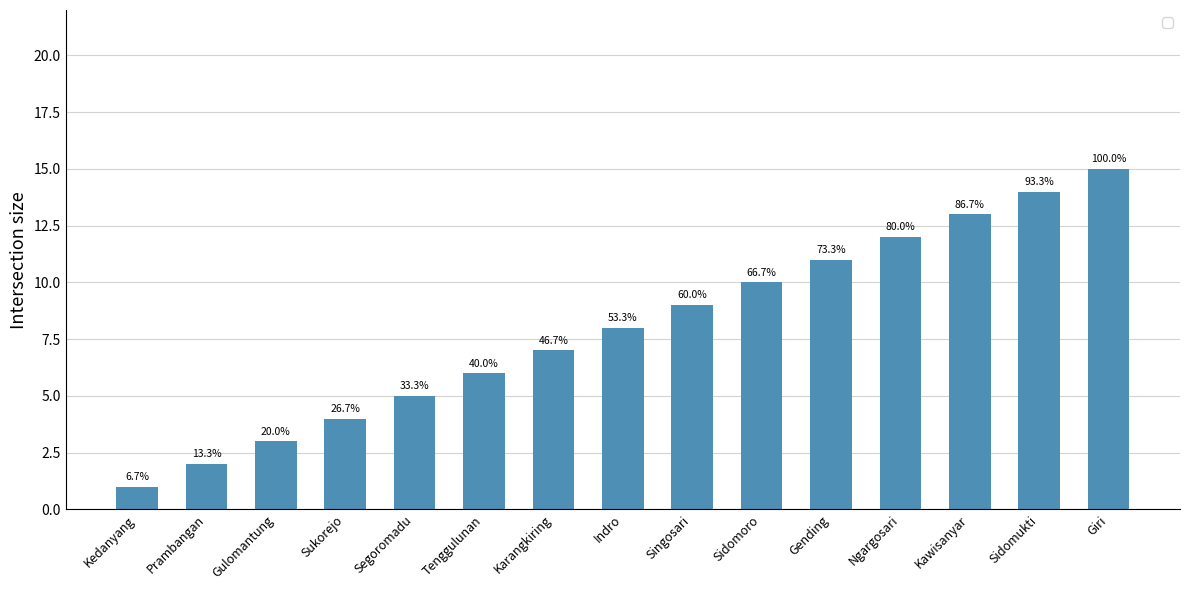

List the labels in order of value, smallest first.

Kedanyang, Prambangan, Gulomantung, Sukorejo, Segoromadu, Tenggulunan, Karangkiring, Indro, Singosari, Sidomoro, Gending, Ngargosari, Kawisanyar, Sidomukti, Giri